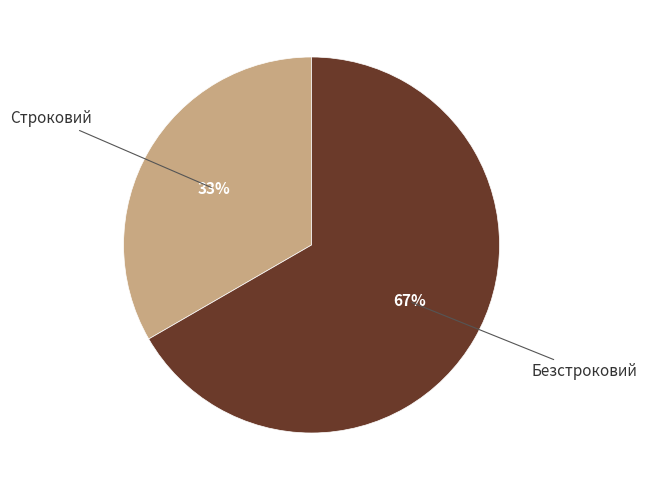

Is there a majority slice in this chart?

Yes